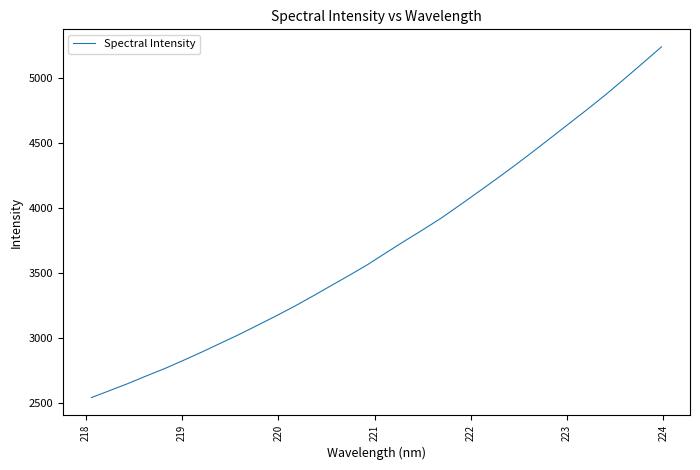

What is the maximum value shown in the chart?

5244.0